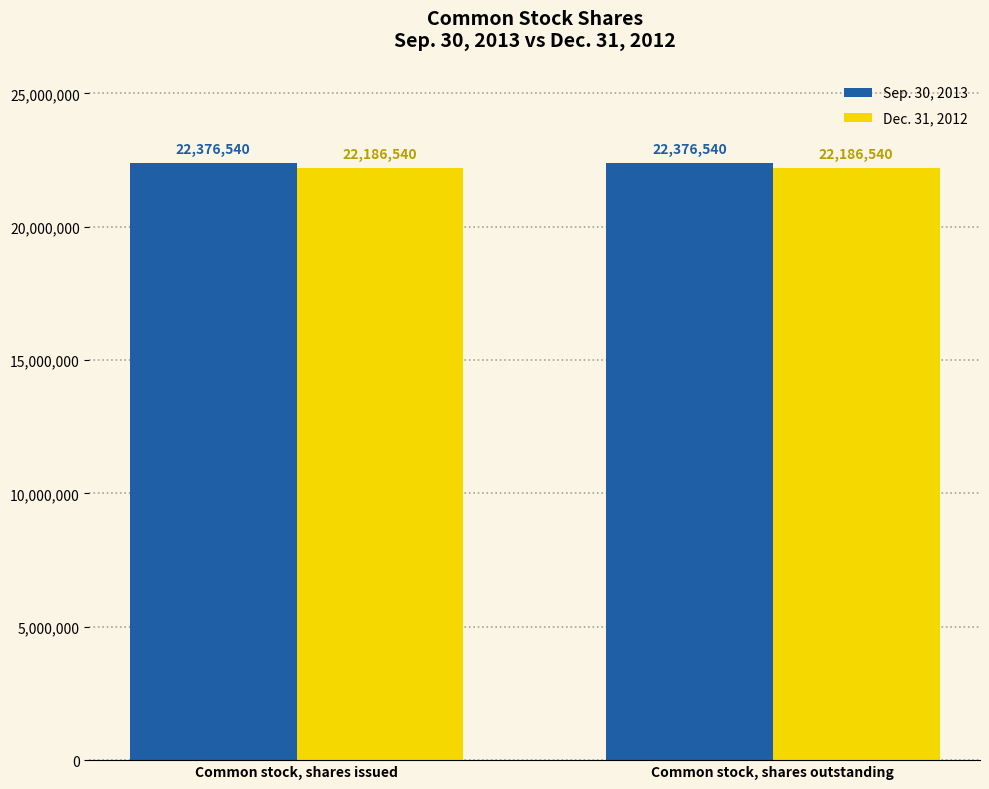

Reading left to right, list all the values displayed in this chart.

Sep. 30, 2013: Common stock, shares issued=22376540	Common stock, shares outstanding=22376540
Dec. 31, 2012: Common stock, shares issued=22186540	Common stock, shares outstanding=22186540